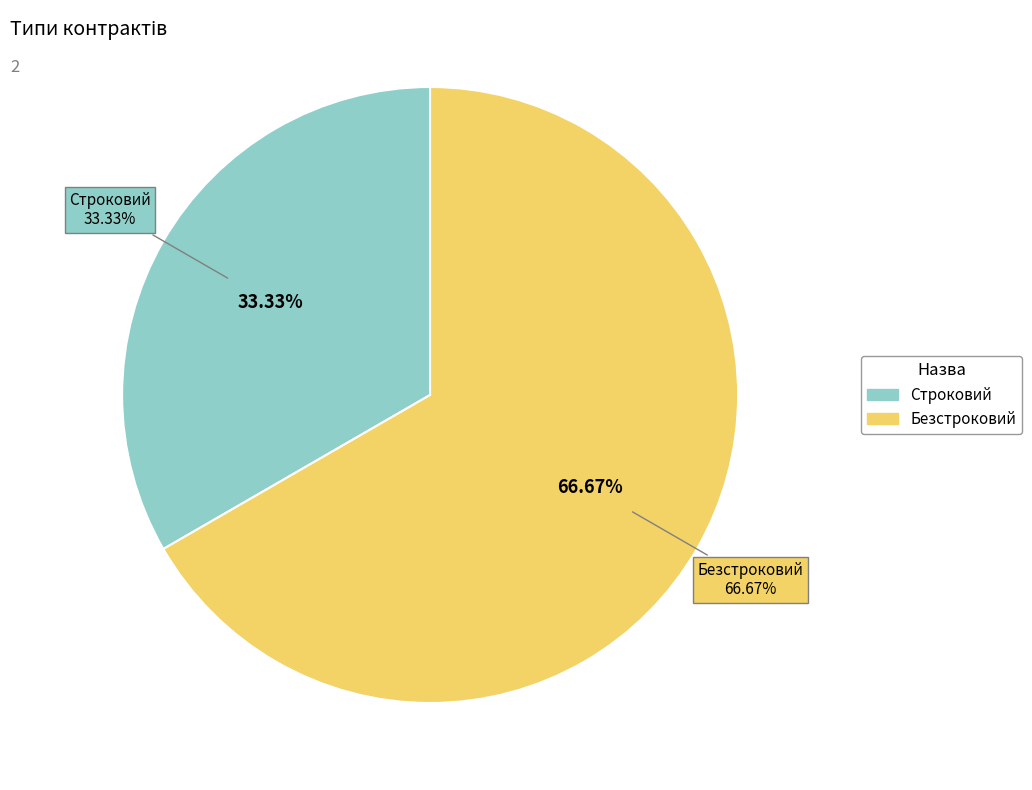

Does Строковий account for over 50% of the chart?

No